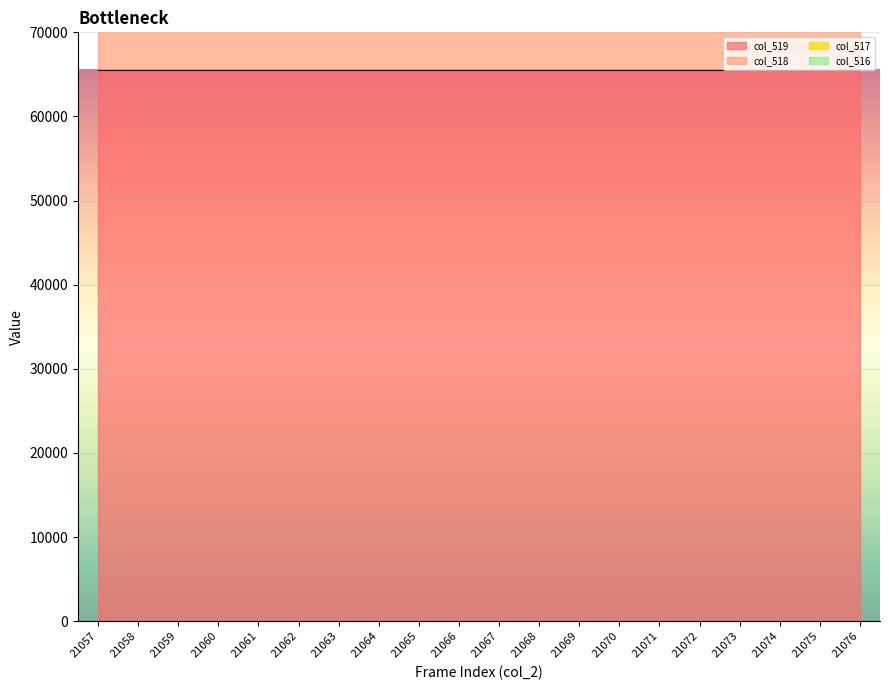

Reading left to right, transcribe all the data shown in this chart.

col_519: 65535	65535	65535	65535	65535	65535	65535	65535	65535	65535	65535	65535	65535	65535	65535	65535	65535	65535	65535	65535
col_518: 39273	39265	39263	39200	39216	39293	39271	39262	39309	39262	39293	39204	39210	39209	39204	39268	39265	39198	39248	39221
col_517: 22951	22892	22936	22987	23100	22962	22935	23098	23055	23087	22950	23000	22927	23051	22841	23009	22962	22951	22873	22950
col_516: 0	0	1	0	0	0	1	0	1	0	0	0	0	0	1	3	1	0	0	0